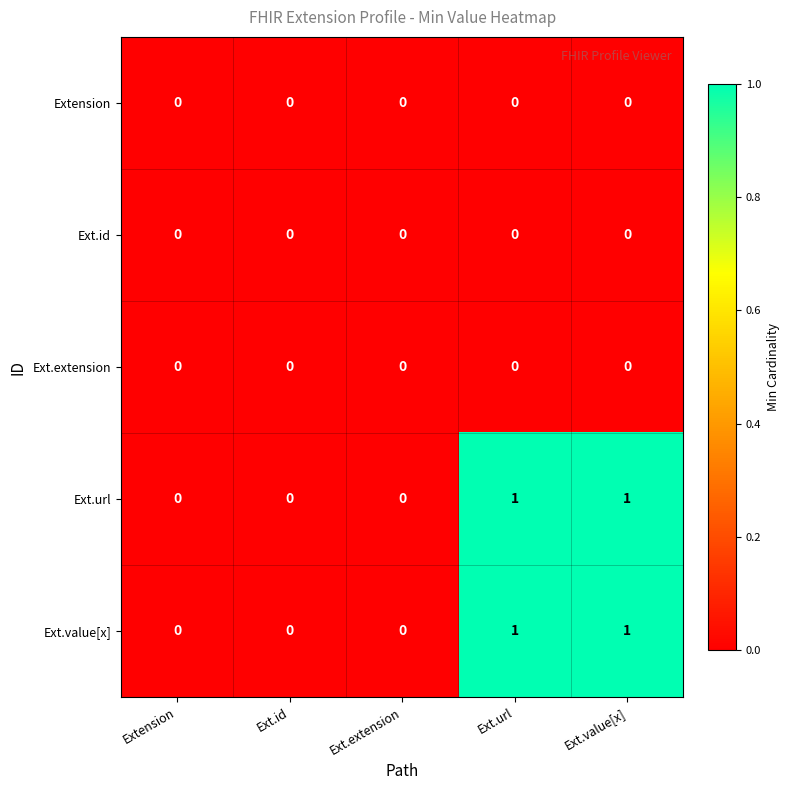

Reading right to left, extract all data points from this chart.

Extension: 0	0	0	0	0
Ext.id: 0	0	0	0	0
Ext.extension: 0	0	0	0	0
Ext.url: 1	1	0	0	0
Ext.value[x]: 1	1	0	0	0